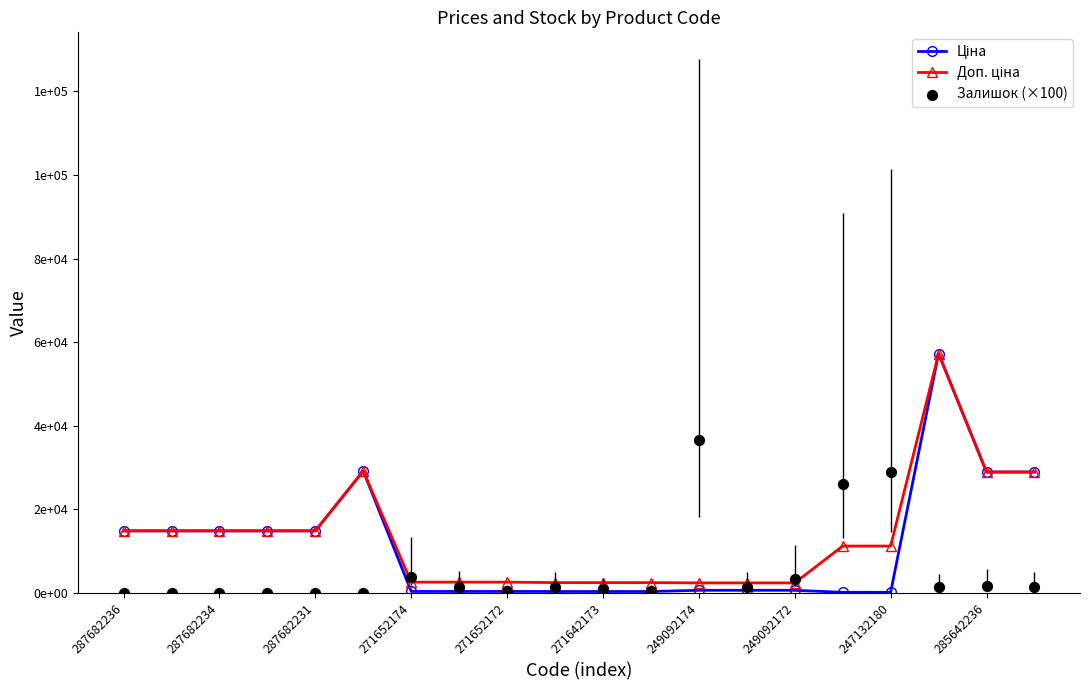

Which series contains the highest Y value?

Ціна